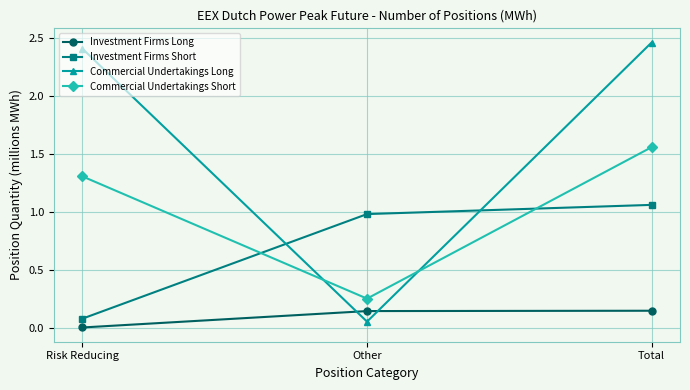

Which series changed the most between Risk Reducing and Total?

Investment Firms Short